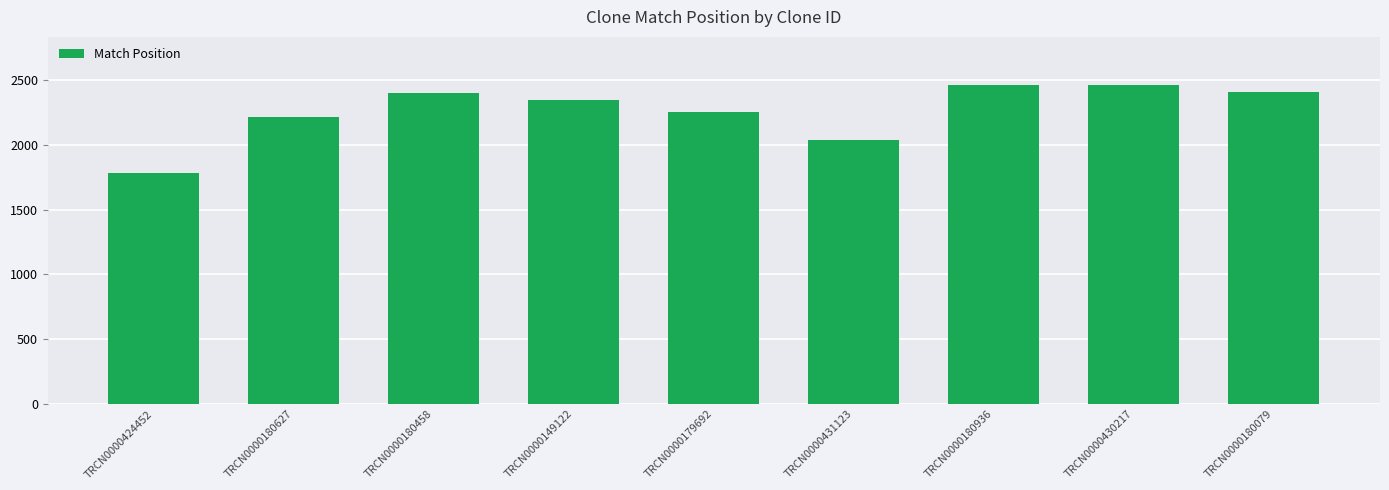

What is the difference between the maximum and minimum values?

680